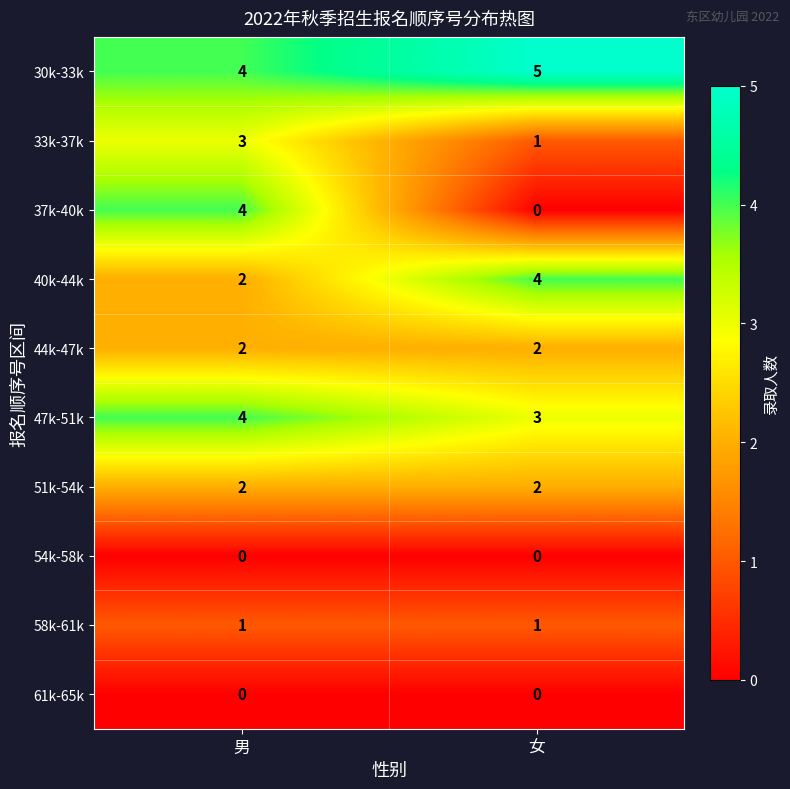

Is it true that 47k-51k equals 4 at 男?

True